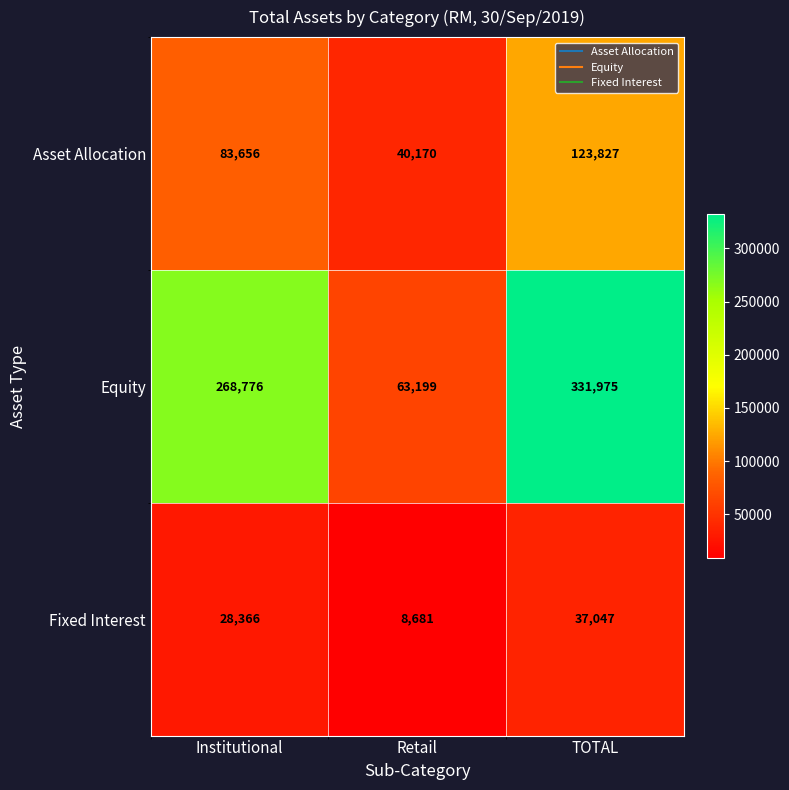

How many Fixed Interest values are between 8681 and 37047?

3